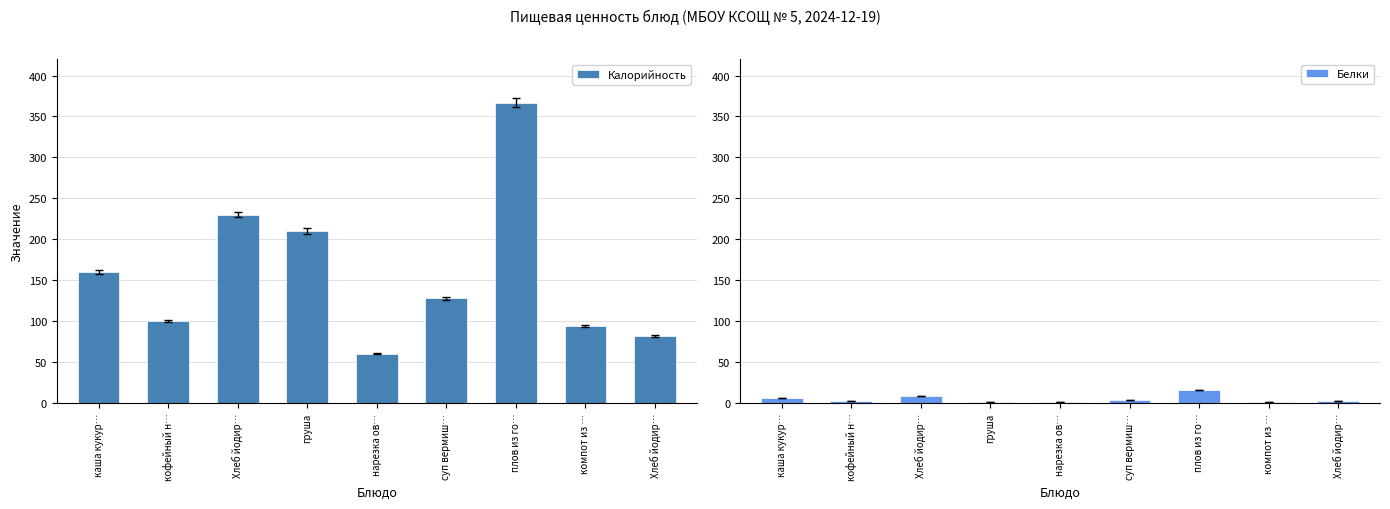

How many groups of bars are there?

9